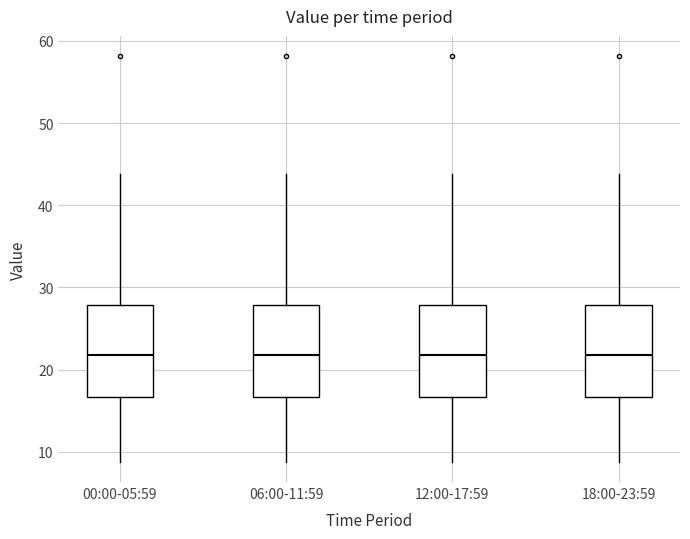

Reading left to right, read every box against the y-axis: the position of its median line, the range the box covers, and the ends of its whiskers. The values are not printed on the chart, so give them approximately, as read against the axis.

00:00-05:59: median 22, box 17 to 28, whiskers 9 to 44
06:00-11:59: median 22, box 17 to 28, whiskers 9 to 44
12:00-17:59: median 22, box 17 to 28, whiskers 9 to 44
18:00-23:59: median 22, box 17 to 28, whiskers 9 to 44